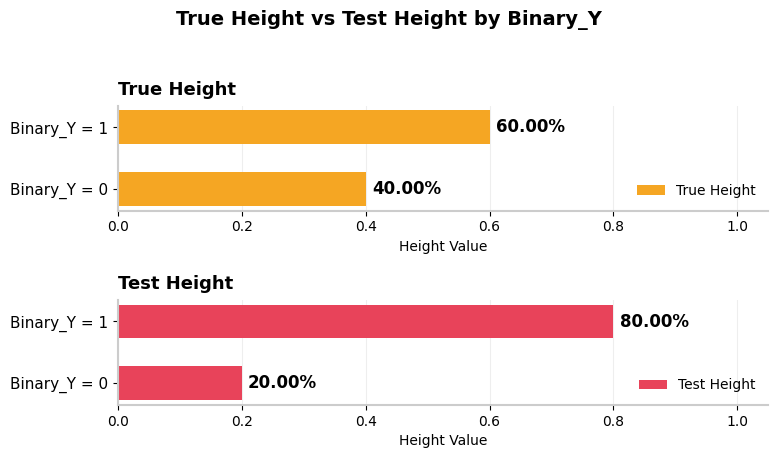

At Binary_Y = 1, list the series in order from smallest to largest.

True Height, Test Height